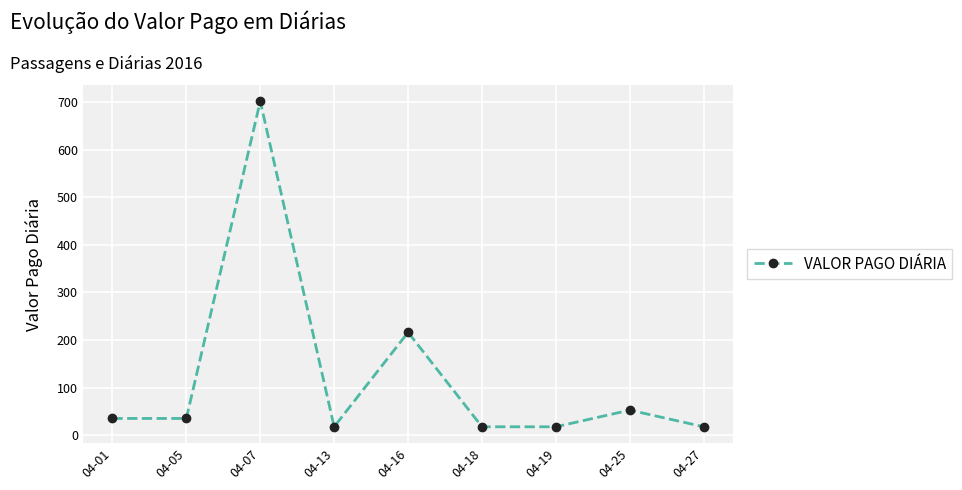

Read the value at 04-19.

17.5